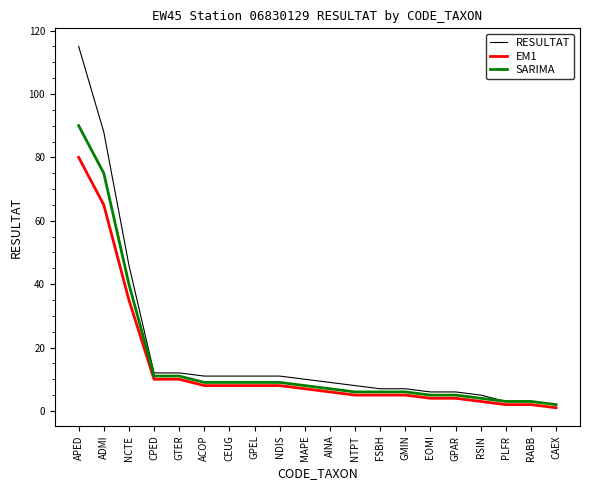

How many distinct data groups are displayed?

3